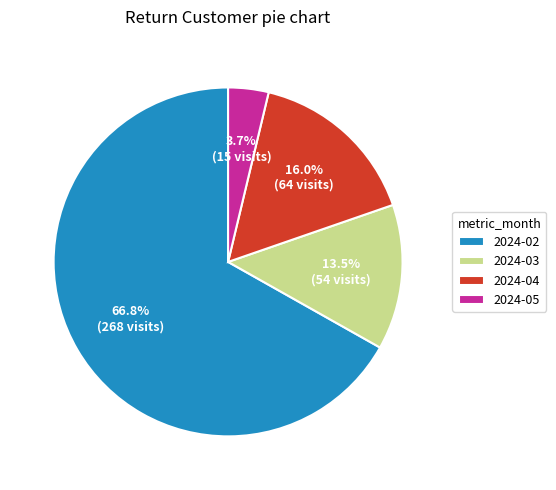

Which category has the biggest portion of the pie?

2024-02